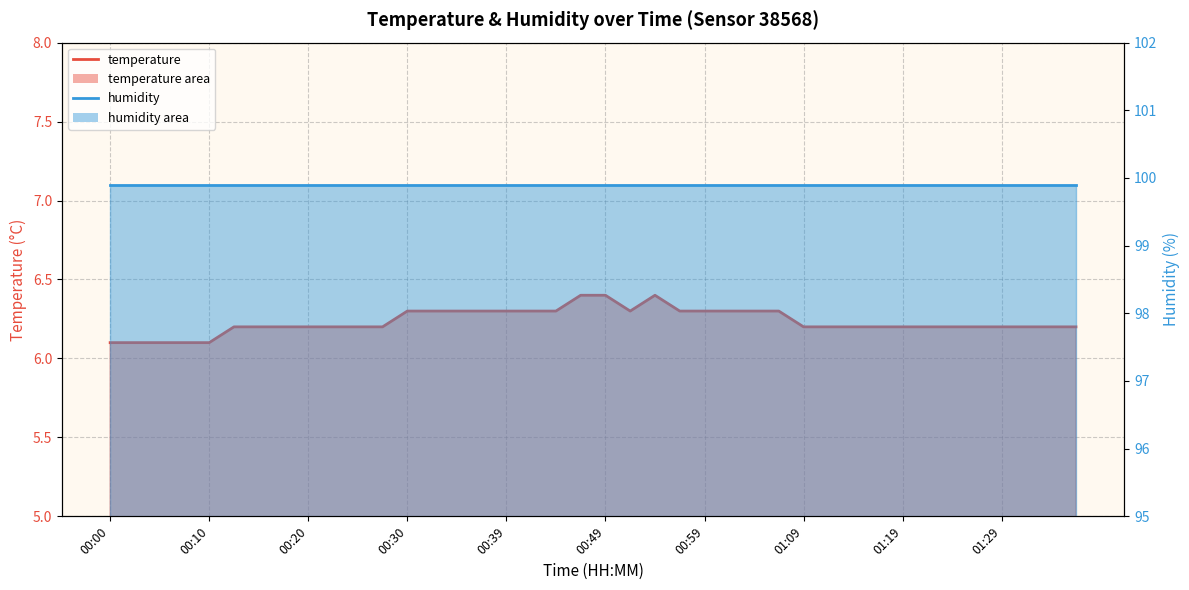

True or false: humidity_line and temperature_line cross at least once.

False